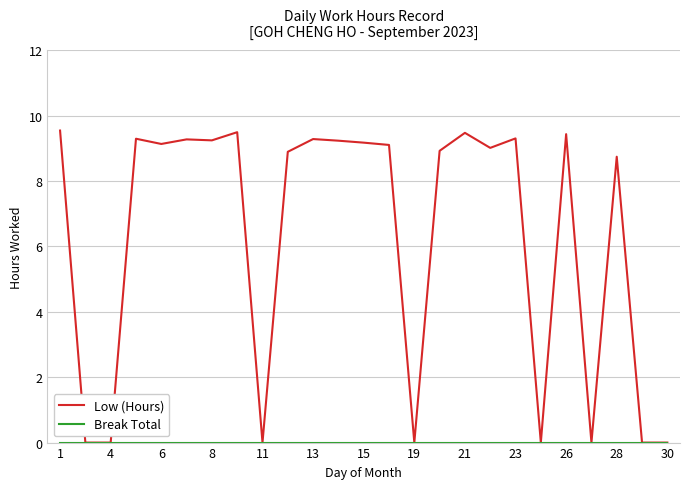

Does the chart display data point markers on the line(s)?

No